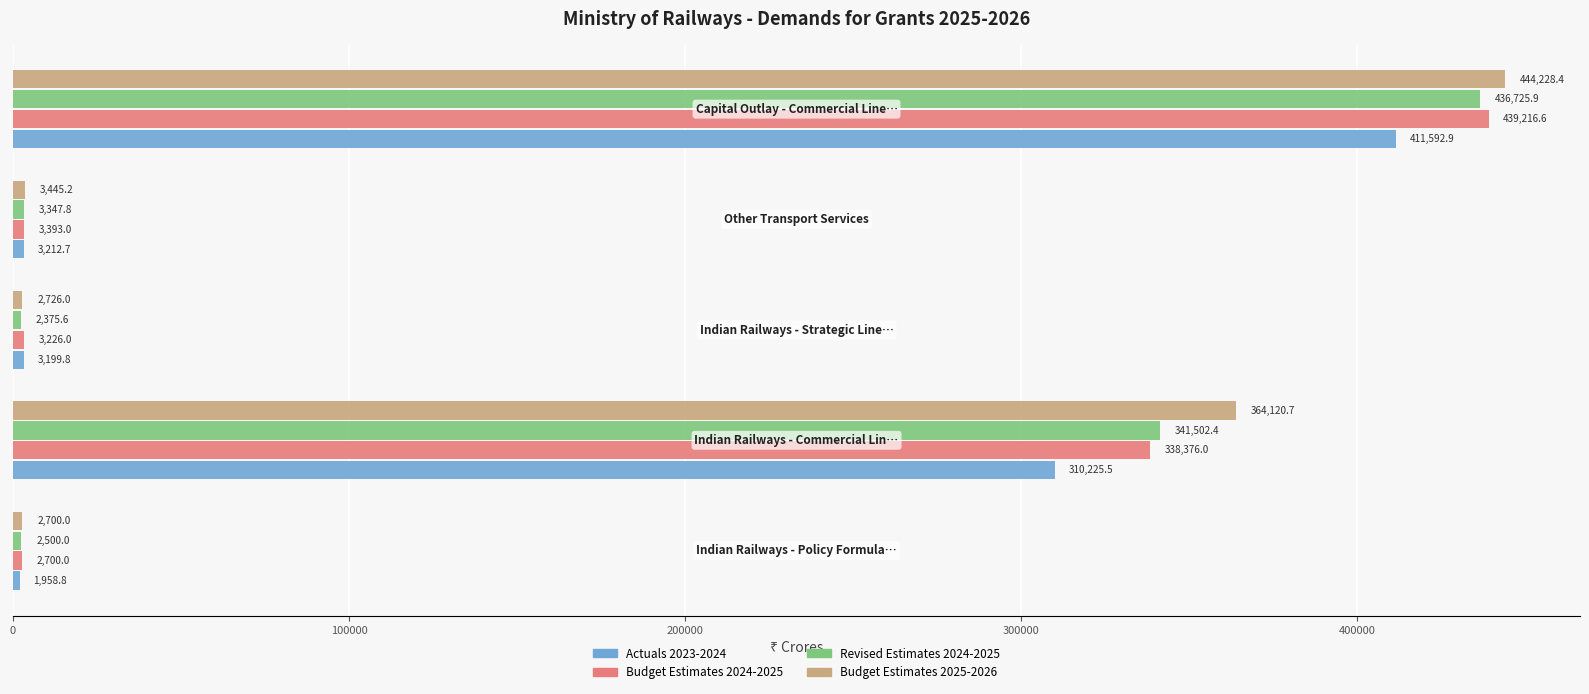

What is the lowest value of the Budget Estimates 2024-2025 series?

2700.0